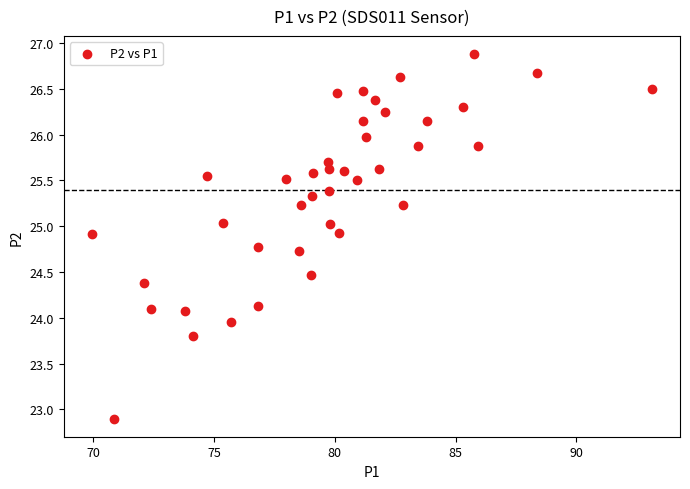

What is the range of Y values (max minus min)?

4.0